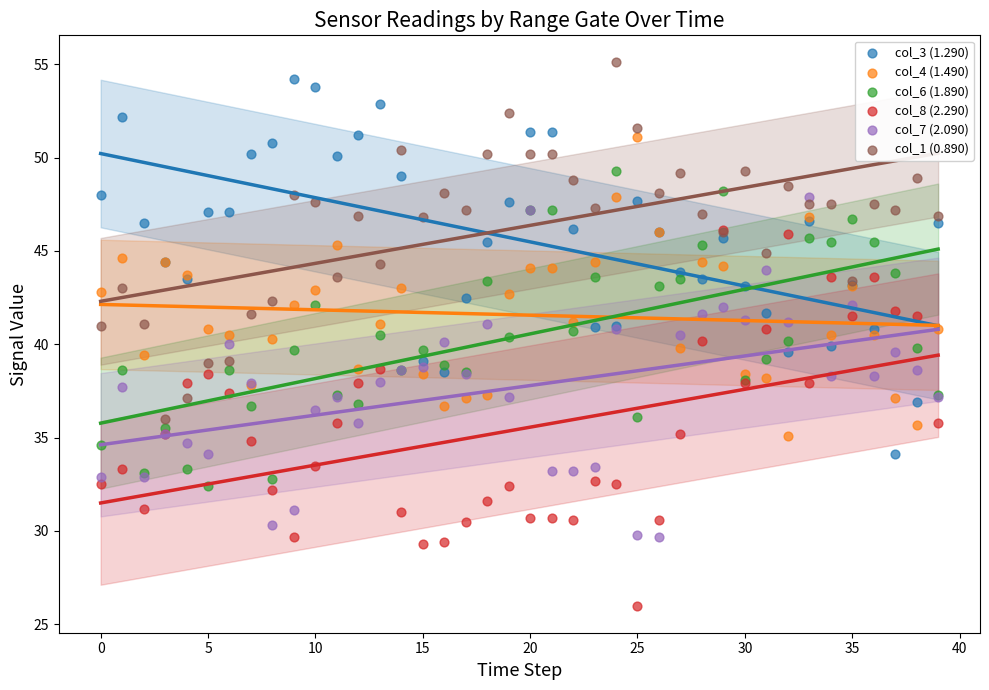

What are all the series names shown in the legend?

col_3 (1.290), col_4 (1.490), col_6 (1.890), col_8 (2.290), col_7 (2.090), col_1 (0.890)